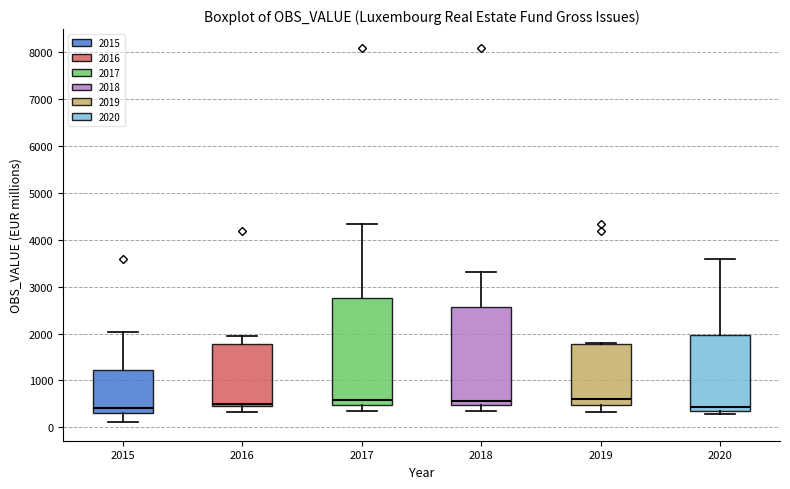

Reading left to right, read every box against the y-axis: the position of its median line, the range the box covers, and the ends of its whiskers. The values are not printed on the chart, so give them approximately, as read against the axis.

2015: median 400, box 300 to 1200, whiskers 100 to 2000
2016: median 500, box 400 to 1800, whiskers 300 to 2000
2017: median 600, box 500 to 2800, whiskers 300 to 4300
2018: median 600, box 500 to 2600, whiskers 300 to 3300
2019: median 600, box 500 to 1800, whiskers 300 to 1800
2020: median 400 (just above the box's lower edge), box 400 to 2000, whiskers 300 to 3600